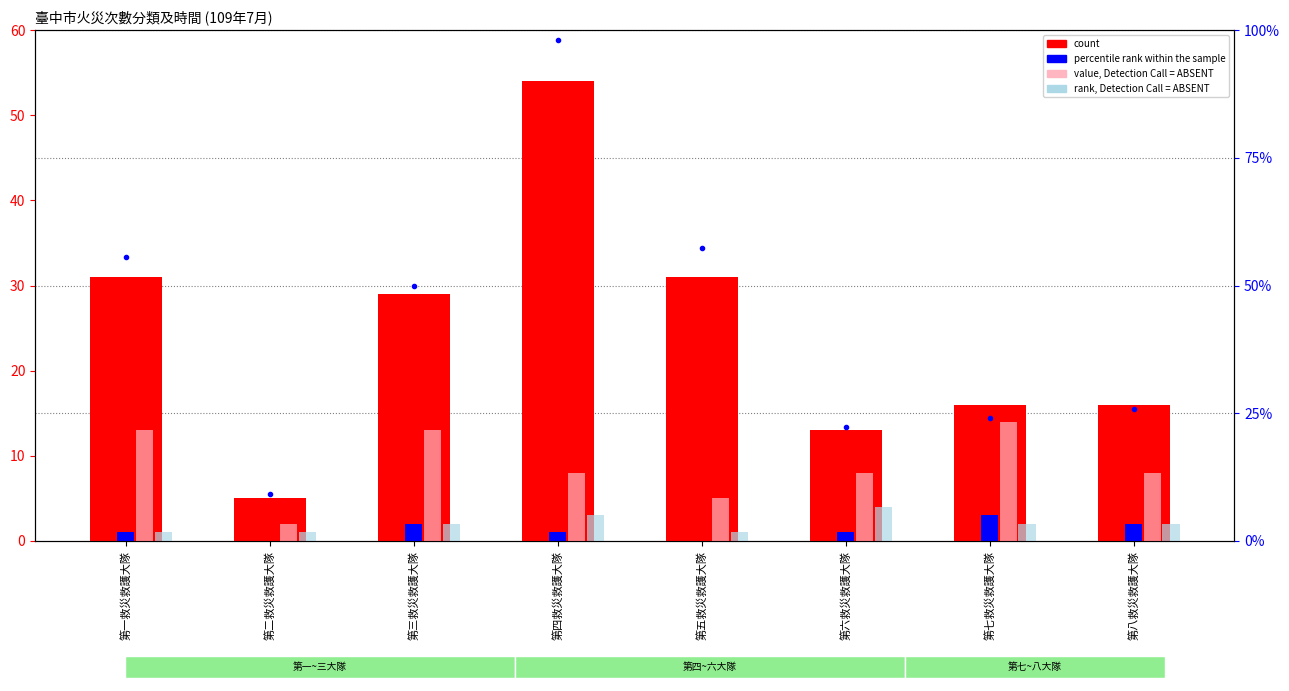

What is the sum of the percentile rank within the sample values at 第七救災救護大隊 and 第一救災救護大隊?

4